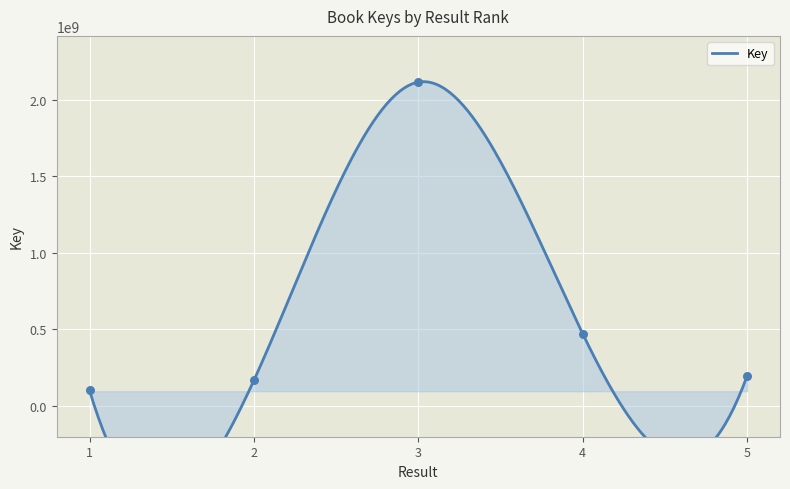

Between 1 and 2, which is larger?

2